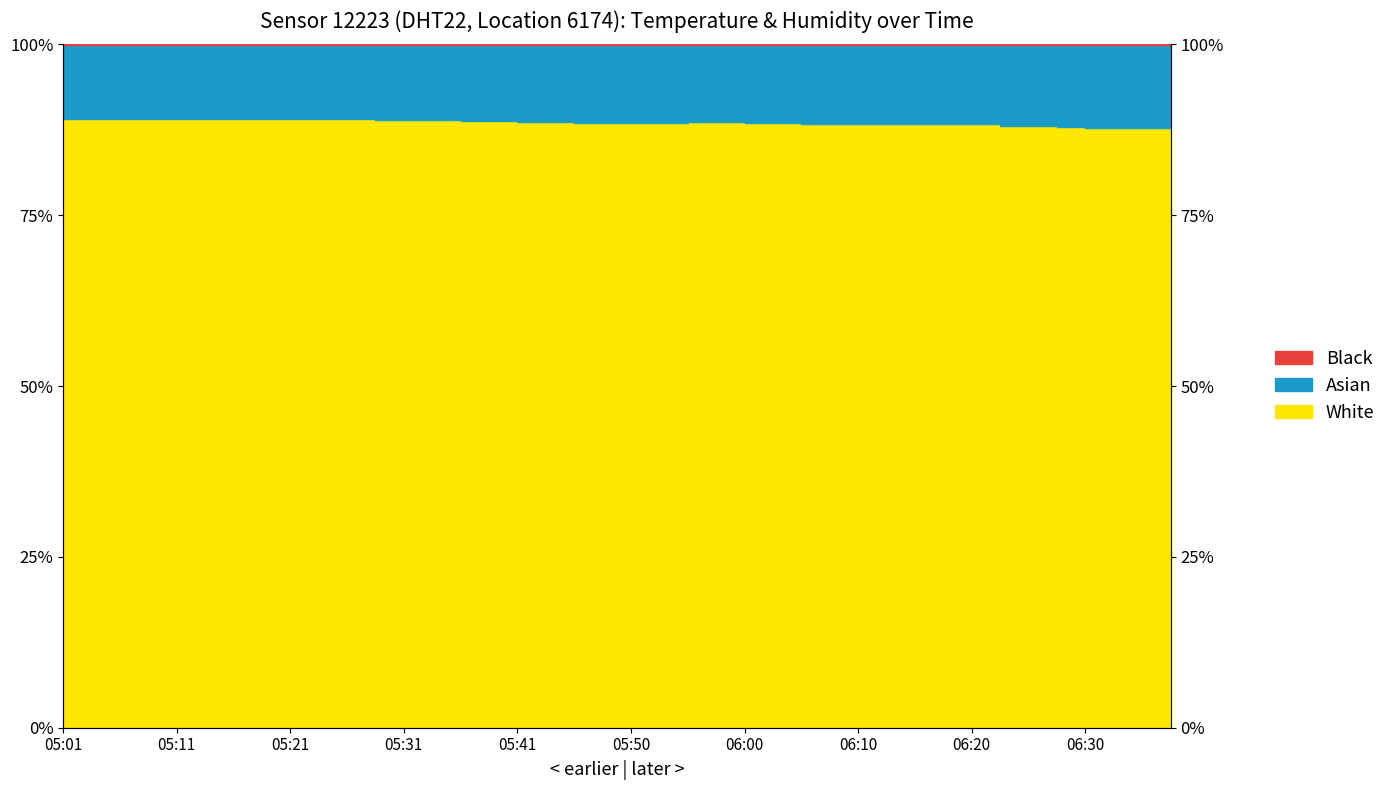

Rank the categories by value from lowest to highest.

06:32, 06:30, 06:35, 06:37, 06:27, 06:25, 06:22, 06:10, 06:13, 06:15, 06:20, 06:05, 06:08, 06:17, 05:46, 05:48, 05:50, 05:53, 06:00, 06:03, 05:41, 05:43, 05:55, 05:58, 05:36, 05:38, 05:28, 05:31, 05:33, 05:01, 05:04, 05:06, 05:19, 05:21, 05:24, 05:26, 05:09, 05:11, 05:14, 05:16